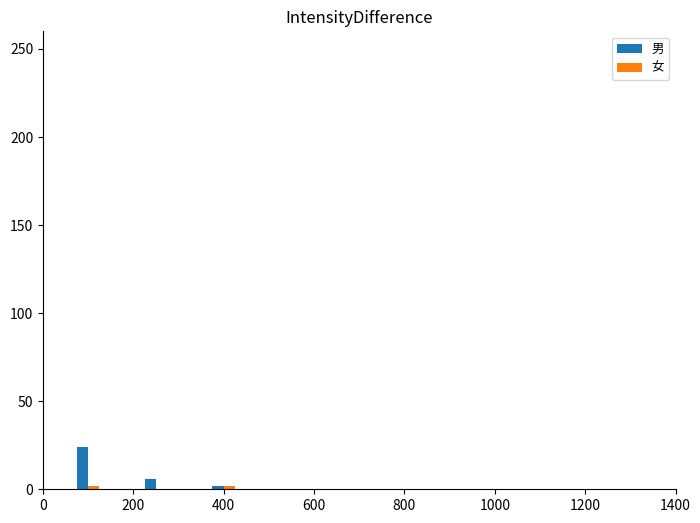

What is the maximum value shown in the chart?

24